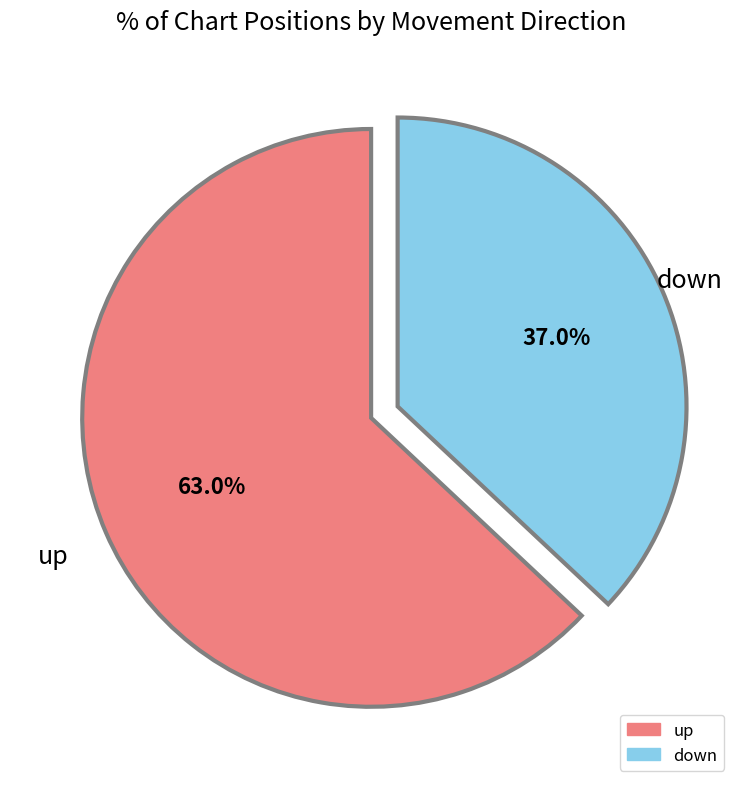

Does down represent more than half of the total?

No